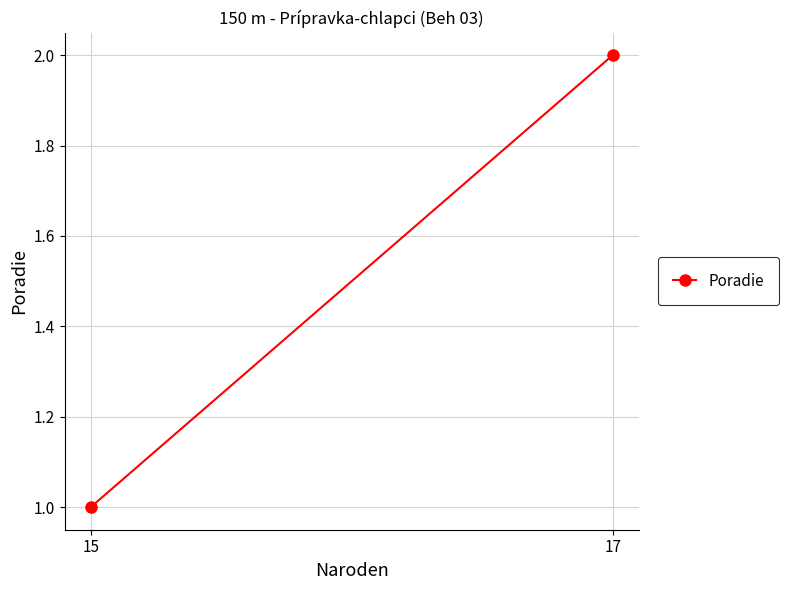

Where is the data nearest to the value 1?

15